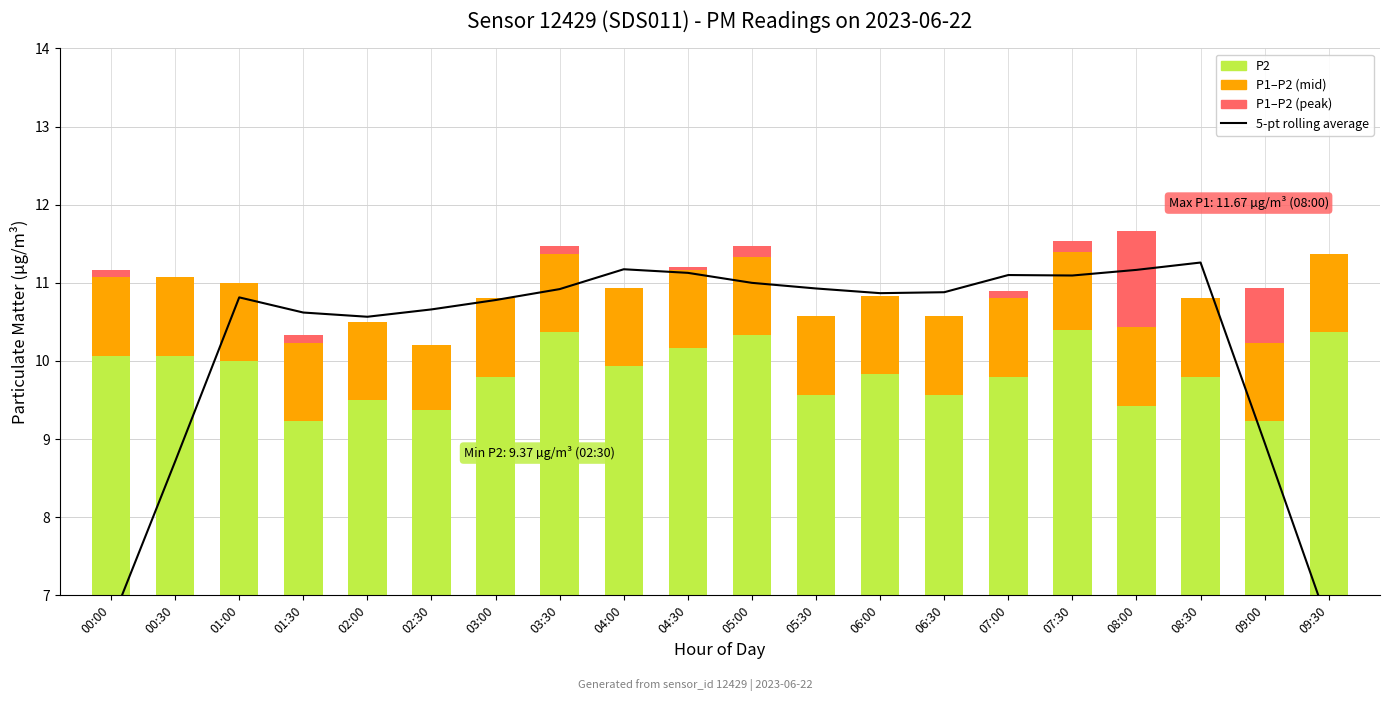

Which category has the highest value across all series?

08:30